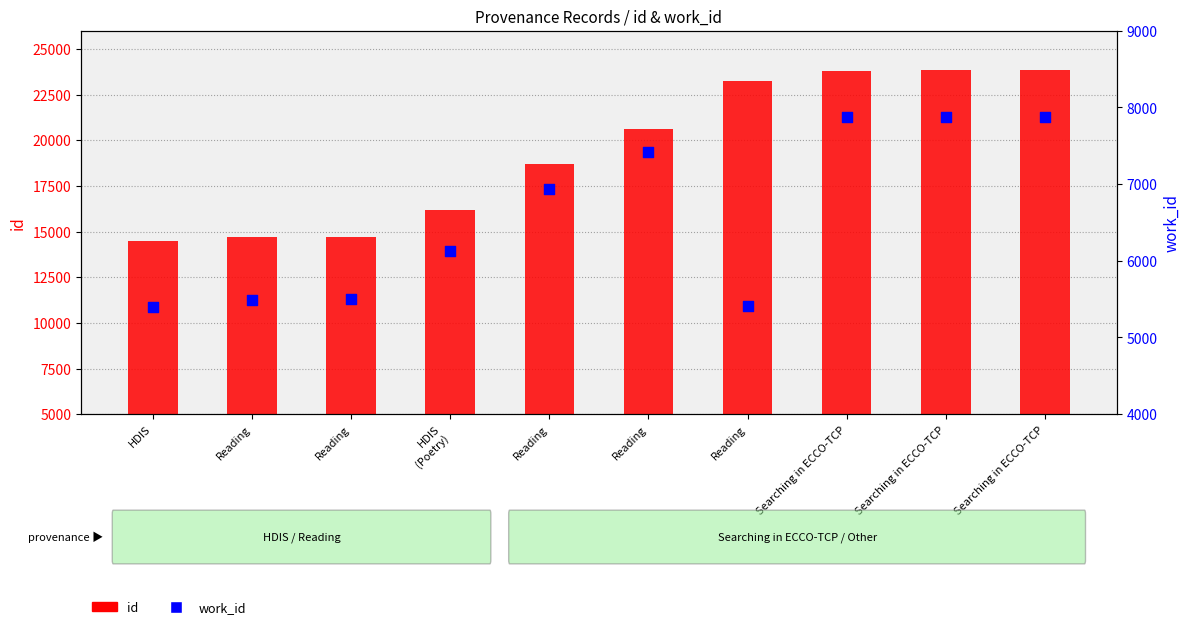

What is the total value across all series at Searching in ECCO-TCP?

31691